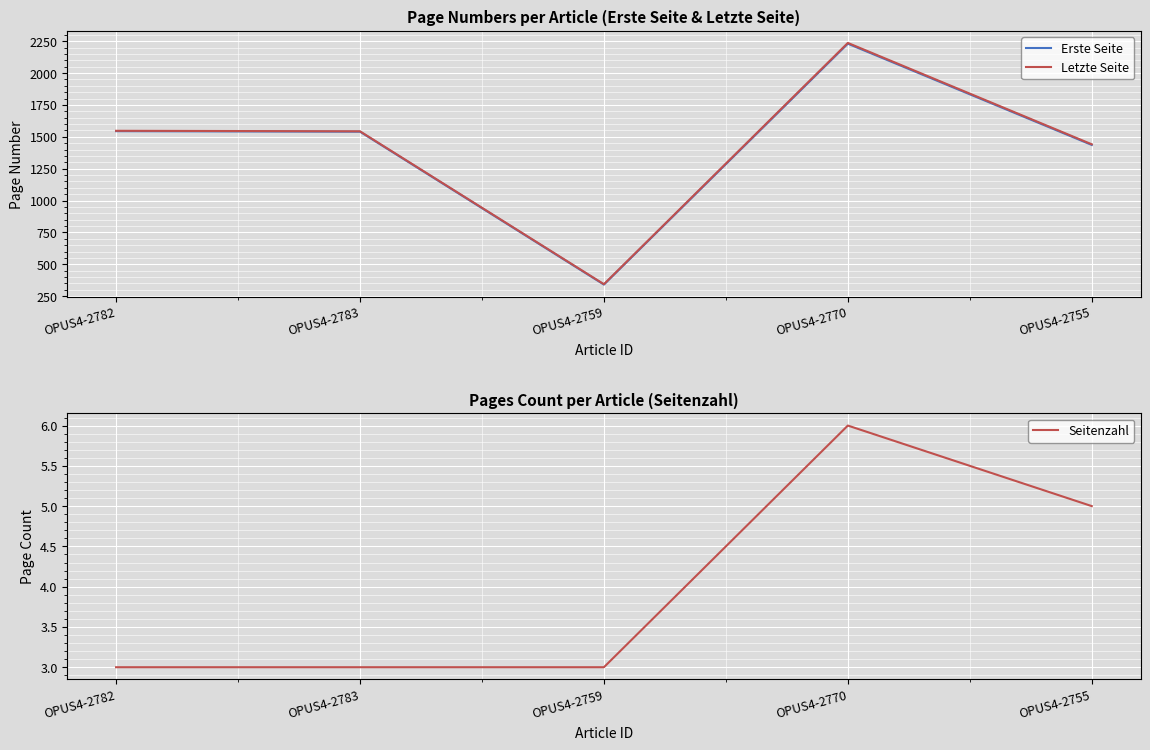

The Erste Seite series shows 165 at OPUS4-2759. True or false?

False